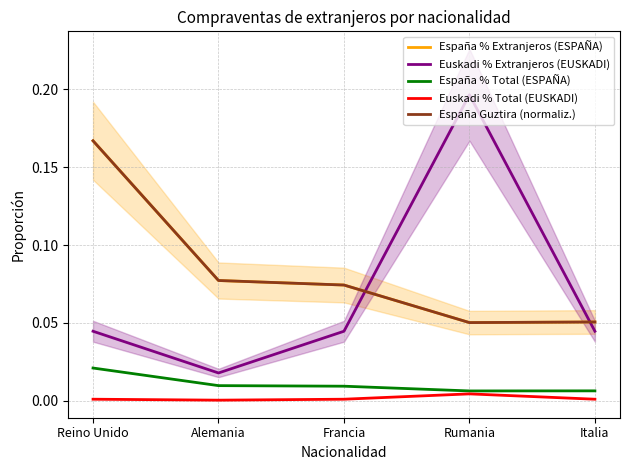

What is the sum of the España Guztira (normaliz.) values at Rumania and Francia?

0.1